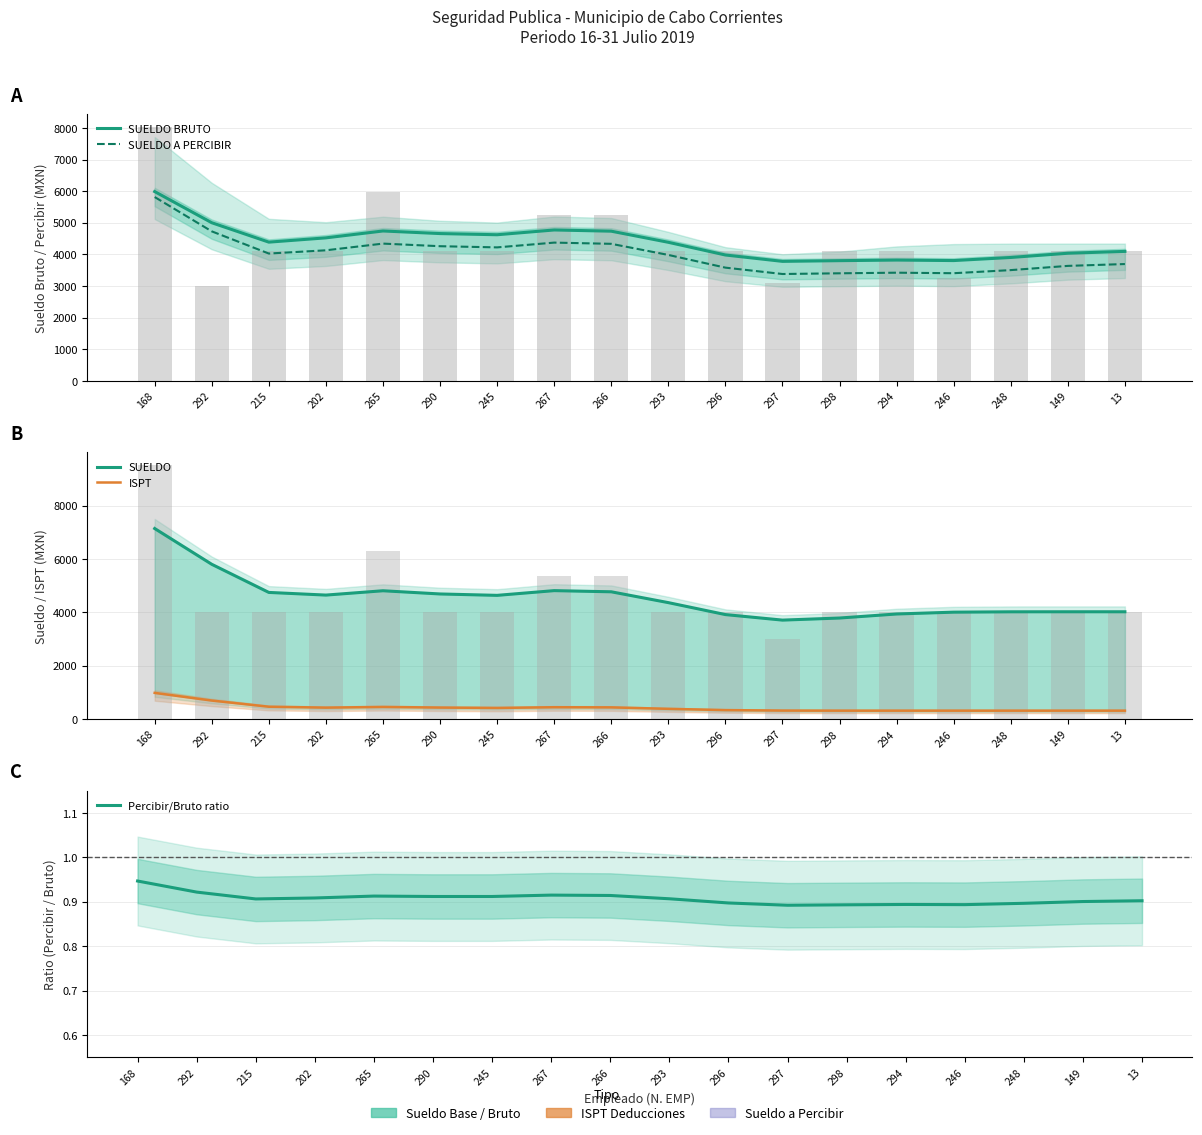

The value of SUELDO BRUTO at 246 is 2064.8. True or false?

False